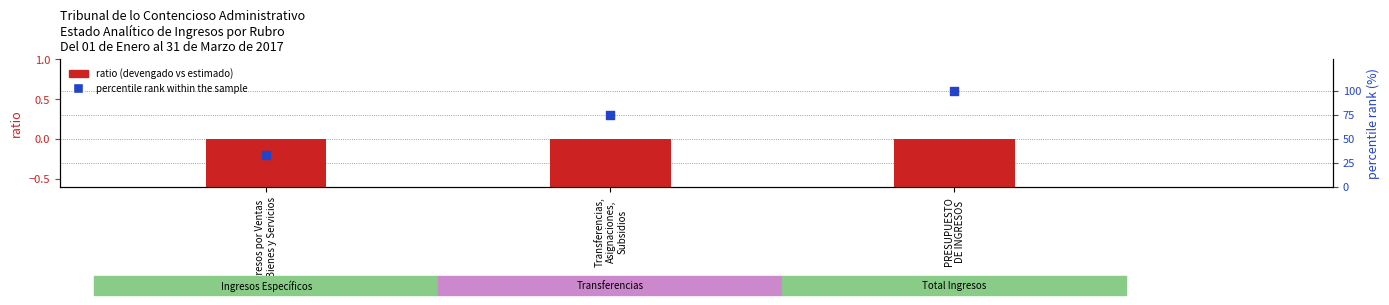

Which series has the largest total across all categories?

percentile rank within the sample